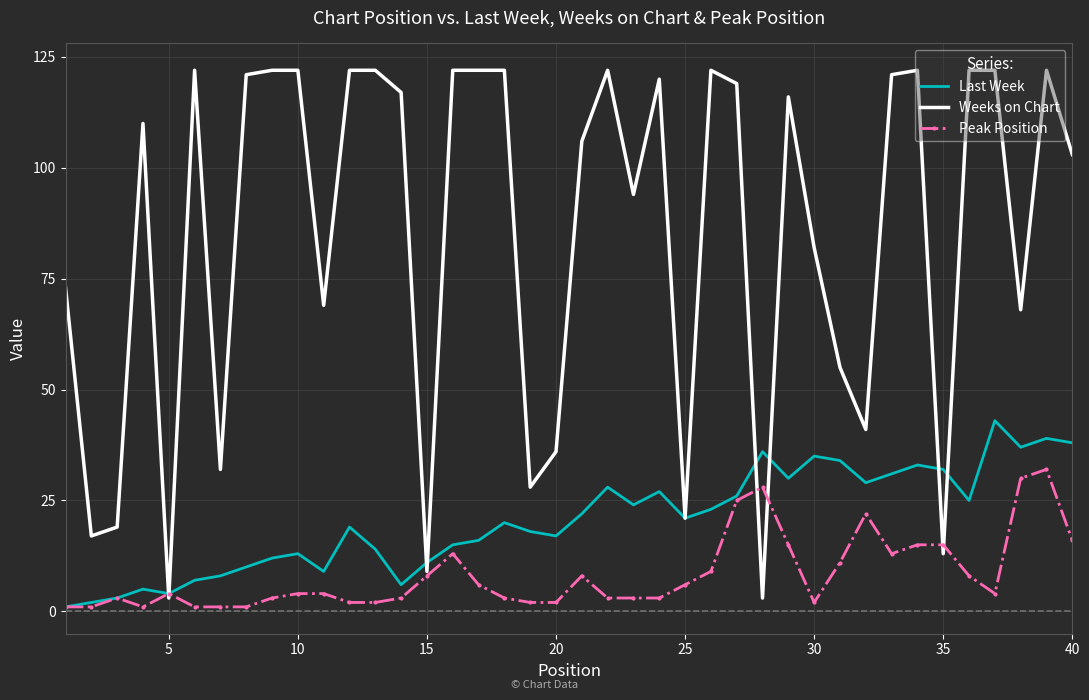

What is the highest value of the Peak Position series?

32